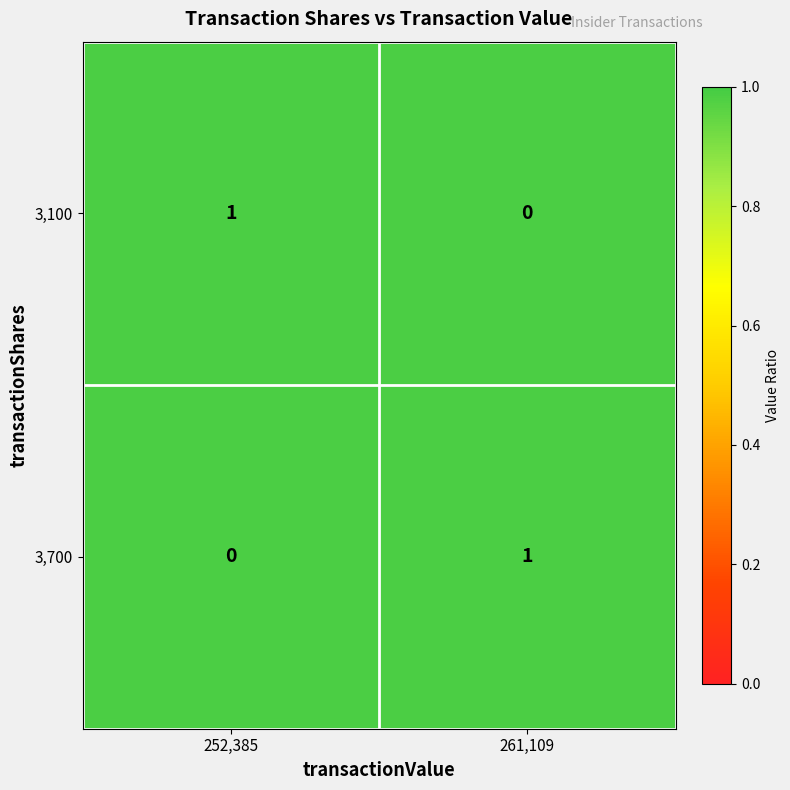

Reading left to right, what are all the values shown in this chart?

3,100: 252,385=1	261,109=0
3,700: 252,385=0	261,109=1